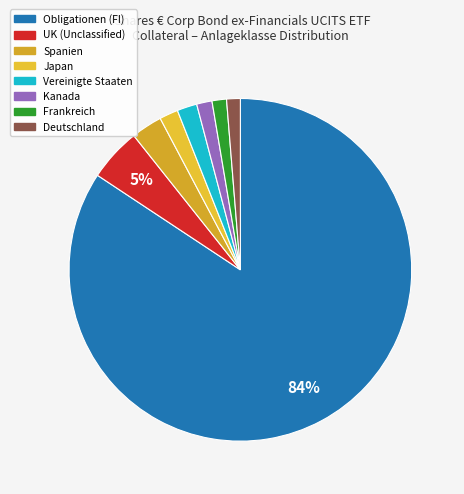

To the nearest percent, what is the average slice percentage?

12%